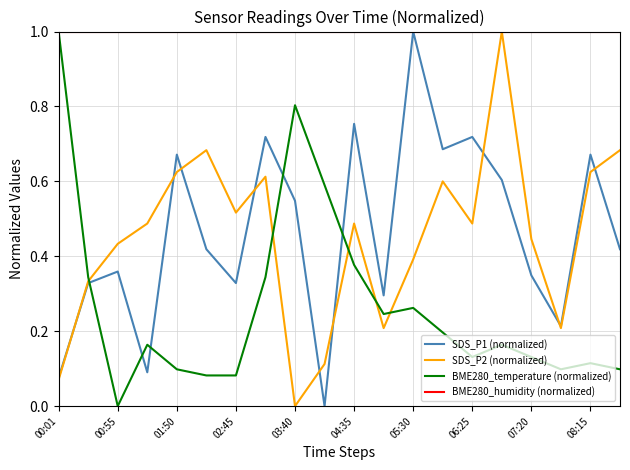

How many intersections are there between BME280_temperature (normalized) and SDS_P2 (normalized)?

5